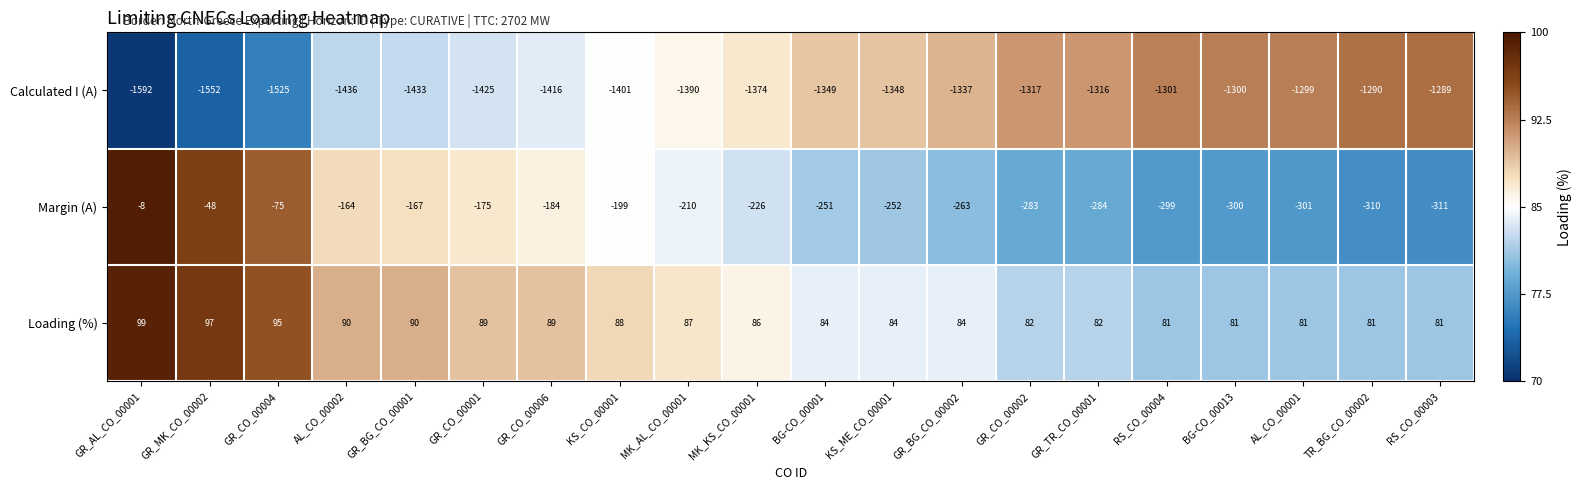

The Calculated I (A) series shows -1985 at BG-CO_00001. True or false?

False